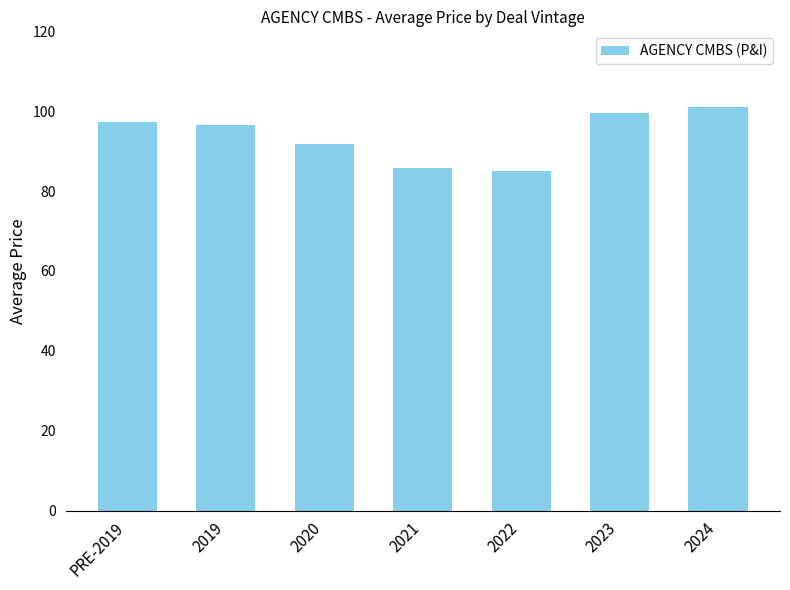

True or false: the data shows 91.7 at 2020.

True